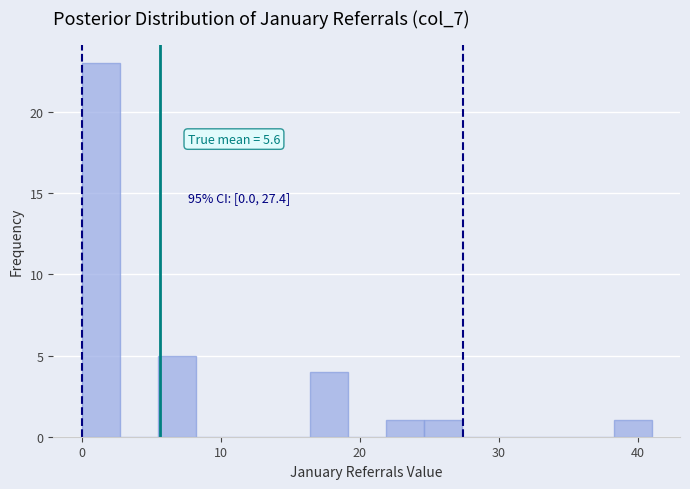

Around what value on the x-axis is the tallest bar? Give the approximate position of its centre, as read against the axis.

1